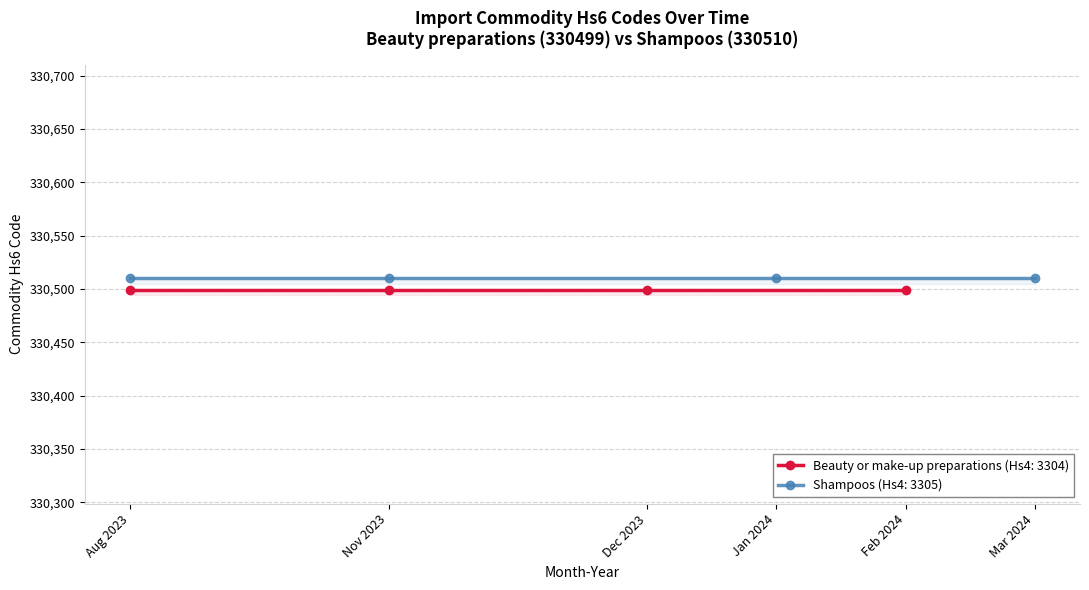

Does the chart have visible grid lines?

Yes